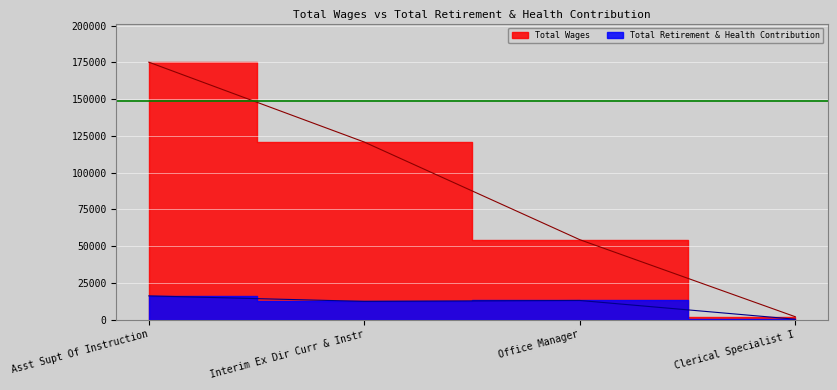

What is the greatest value displayed?

175225